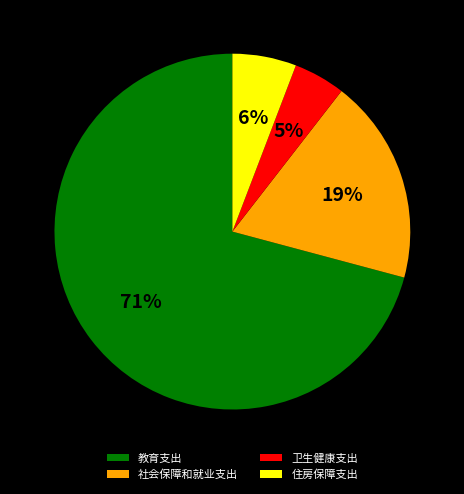

What is the smallest slice in the pie chart?

卫生健康支出